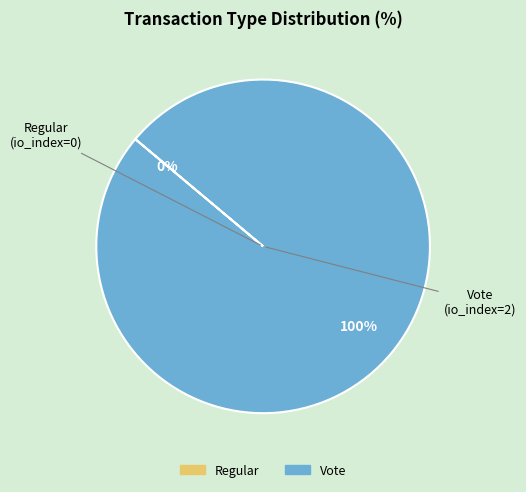

Which category has the biggest portion of the pie?

Vote